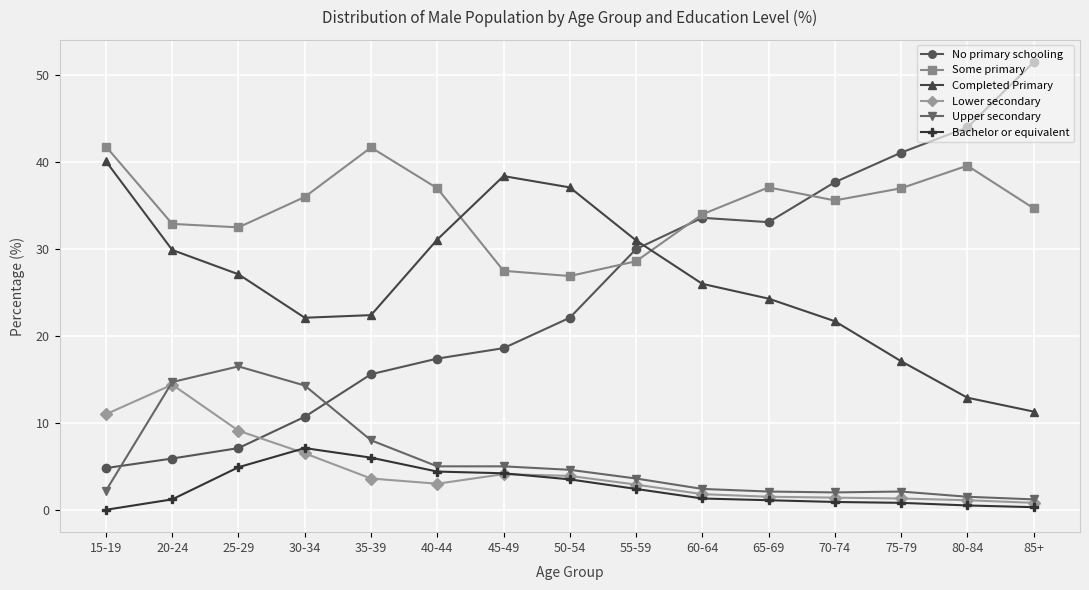

Which series has the largest range (max minus min)?

No primary schooling